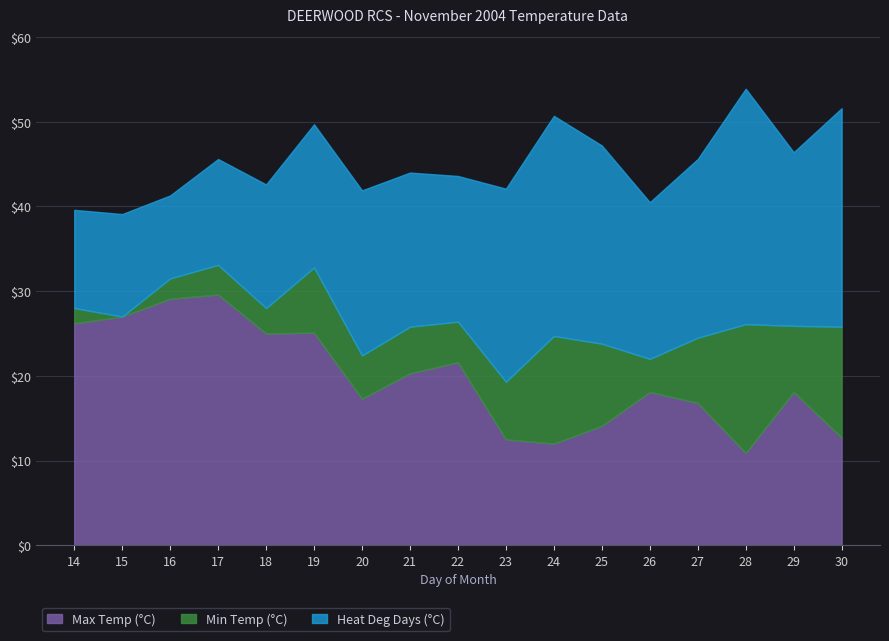

The Max Temp (°C) series shows 18.1 at 26. True or false?

True